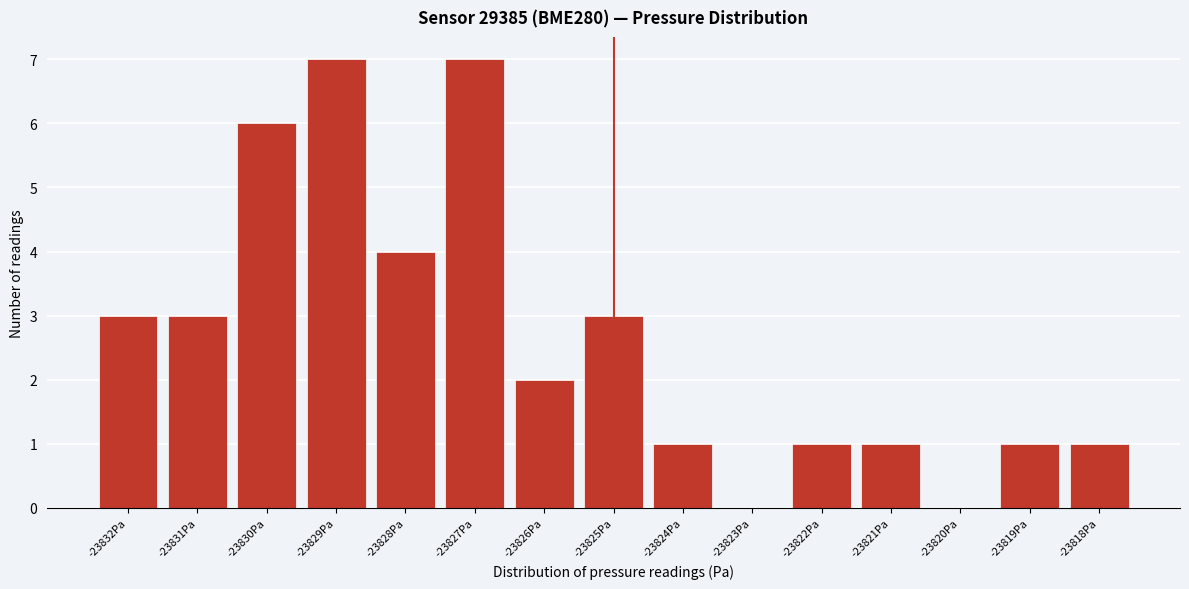

Reading right to left, extract all data points from this chart.

-23818Pa=1	-23819Pa=1	-23820Pa=0	-23821Pa=1	-23822Pa=1	-23823Pa=0	-23824Pa=1	-23825Pa=3	-23826Pa=2	-23827Pa=7	-23828Pa=4	-23829Pa=7	-23830Pa=6	-23831Pa=3	-23832Pa=3